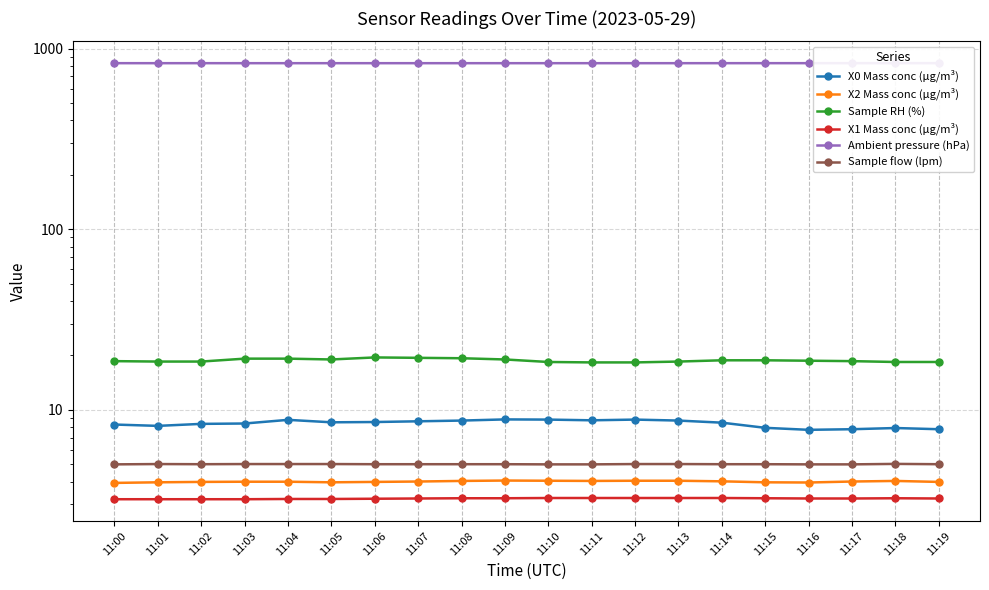

At how many categories does at least one series exceed 378?

20